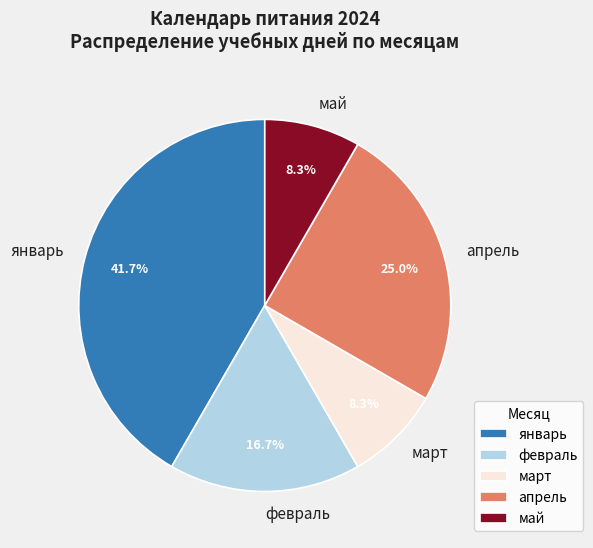

Combined, what portion of the pie is май and апрель?

33.3%